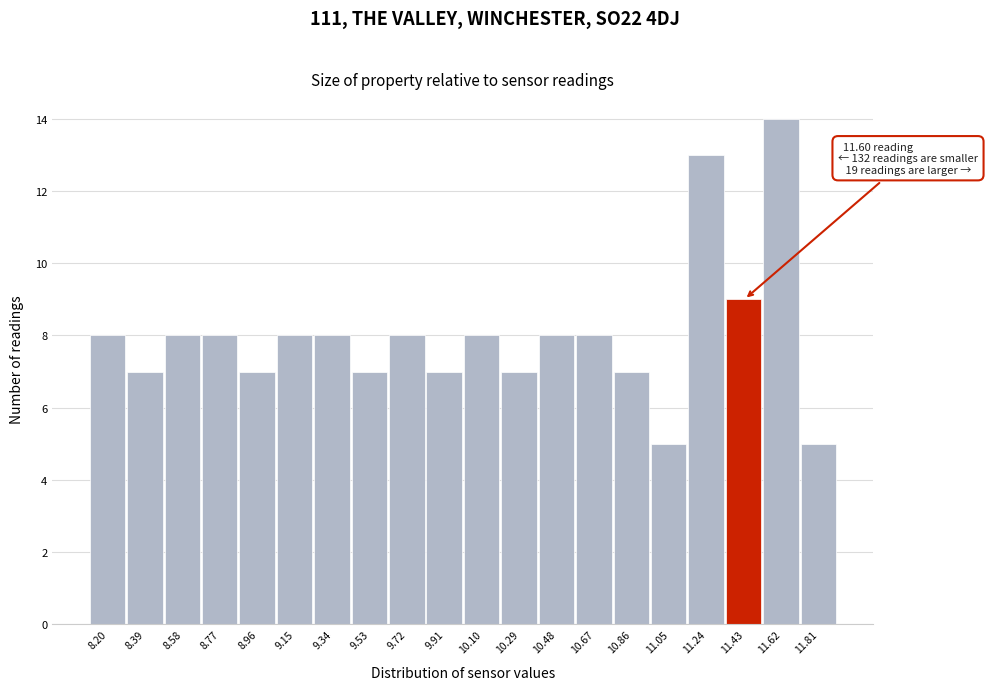

Reading left to right, list all the values displayed in this chart.

8.20=8	8.39=7	8.58=8	8.77=8	8.96=7	9.15=8	9.34=8	9.53=7	9.72=8	9.91=7	10.10=8	10.29=7	10.48=8	10.67=8	10.86=7	11.05=5	11.24=13	11.43=9	11.62=14	11.81=5